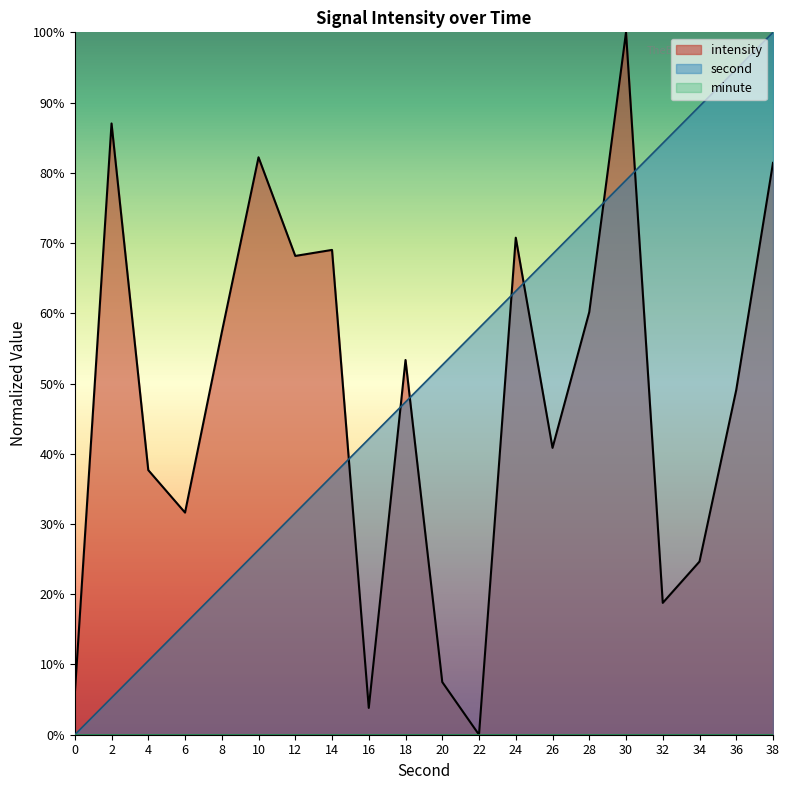

Where does the intensity series first go above 53?

2